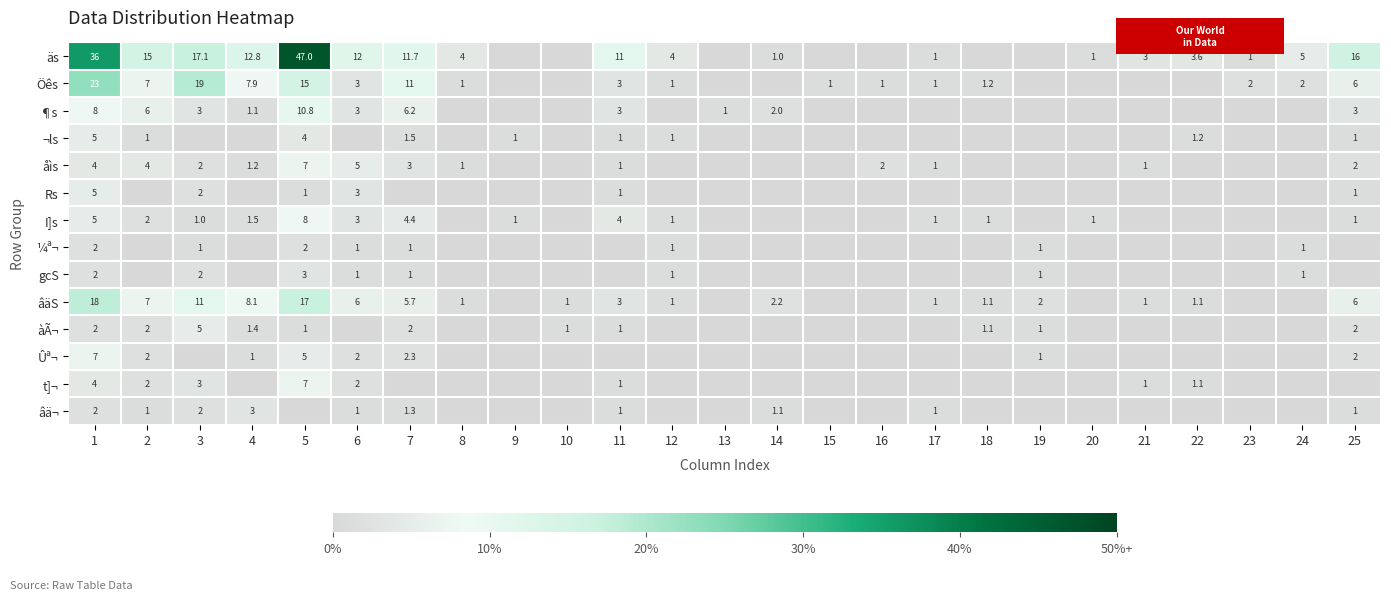

Which series has the largest range (max minus min)?

äs